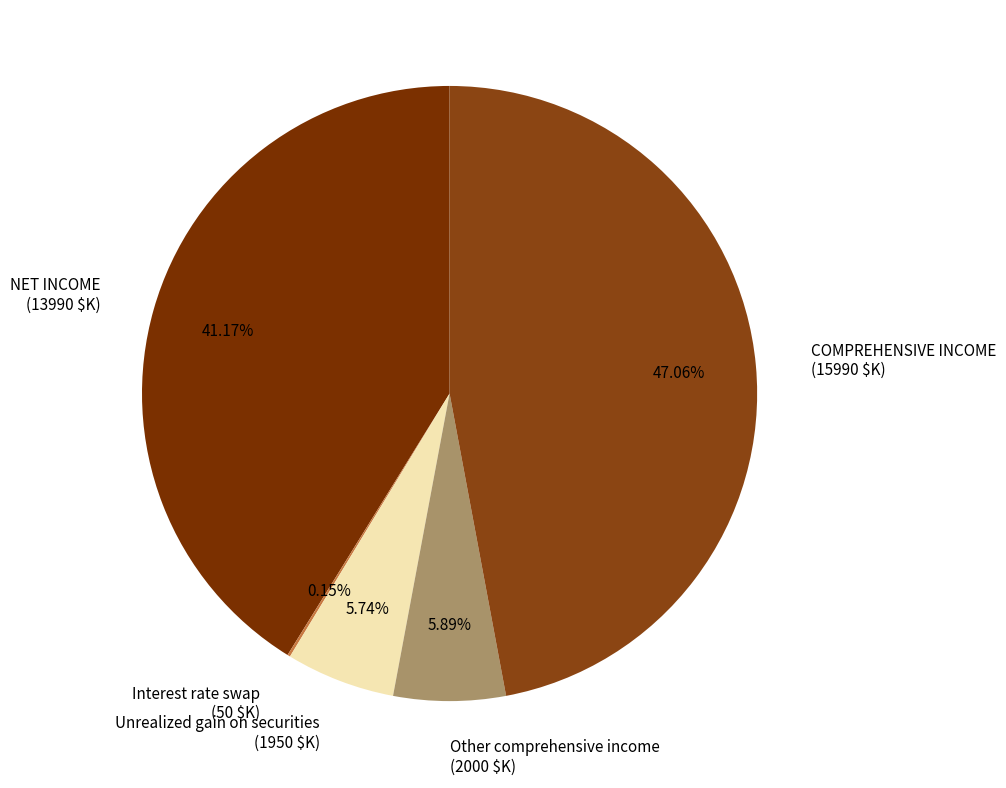

Is there any slice that represents more than half of the pie?

No